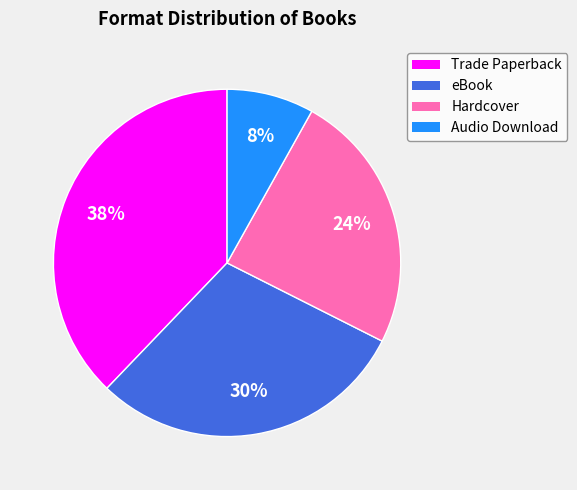

Approximately how many times larger is the value at Hardcover compared to Trade Paperback?

0.6